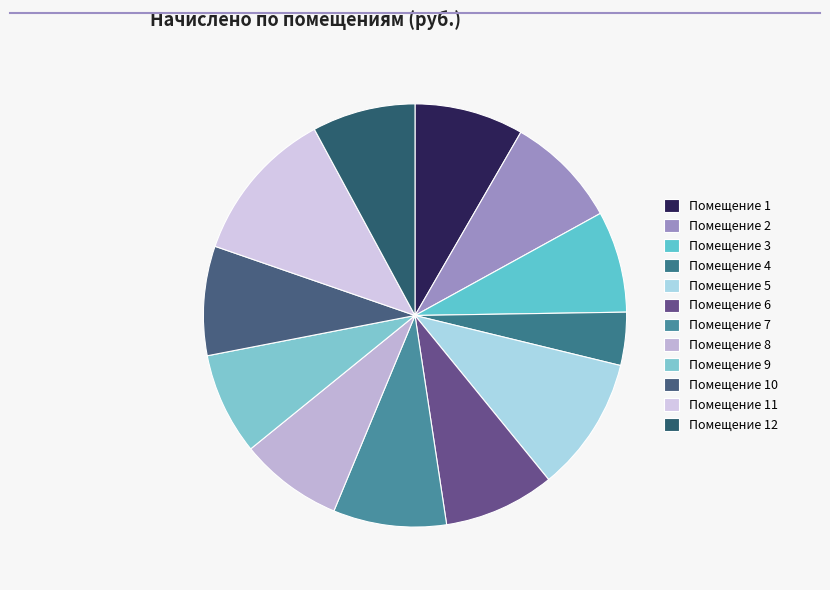

Rank the categories by value from highest to lowest.

11, 5, 2, 7, 6, 10, 1, 8, 12, 9, 3, 4